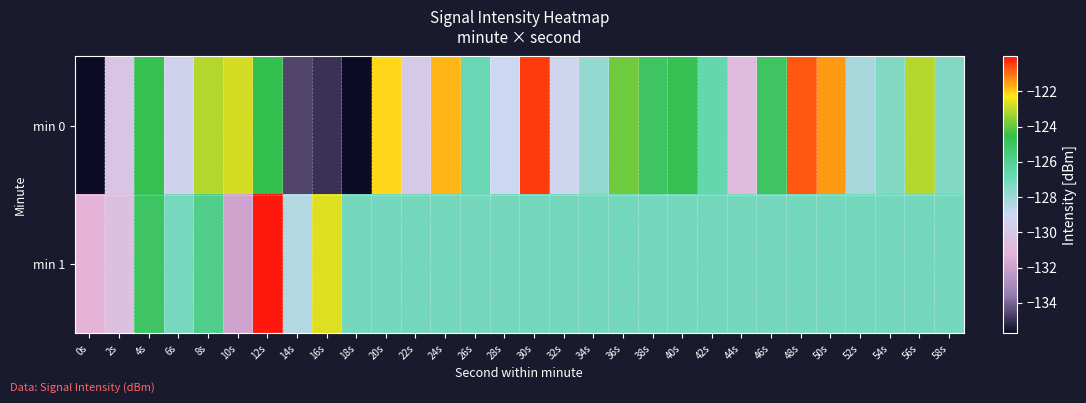

List the series in order of their overall mean, highest first.

min 1, min 0